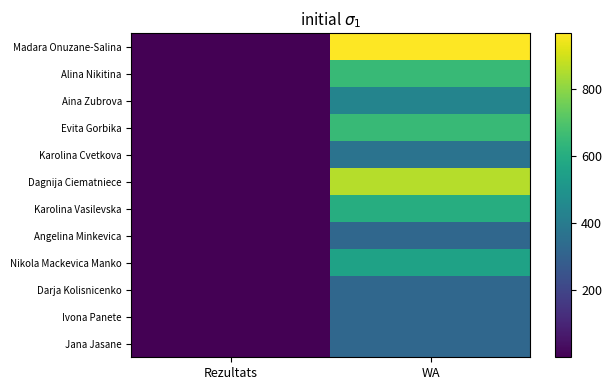

Which label corresponds to the smallest value in the chart?

Rezultats